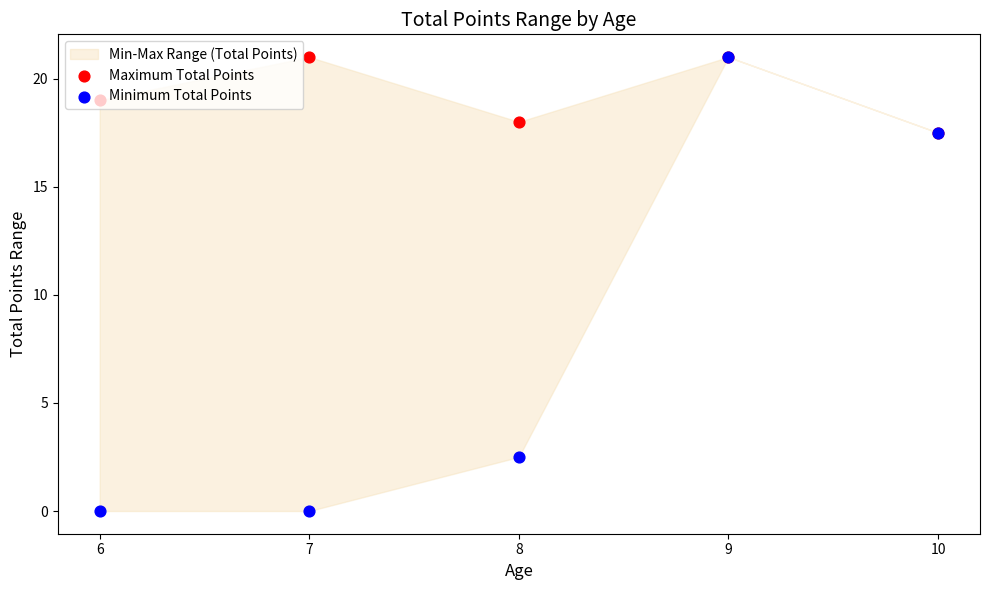

At how many categories does at least one series exceed 18?

3